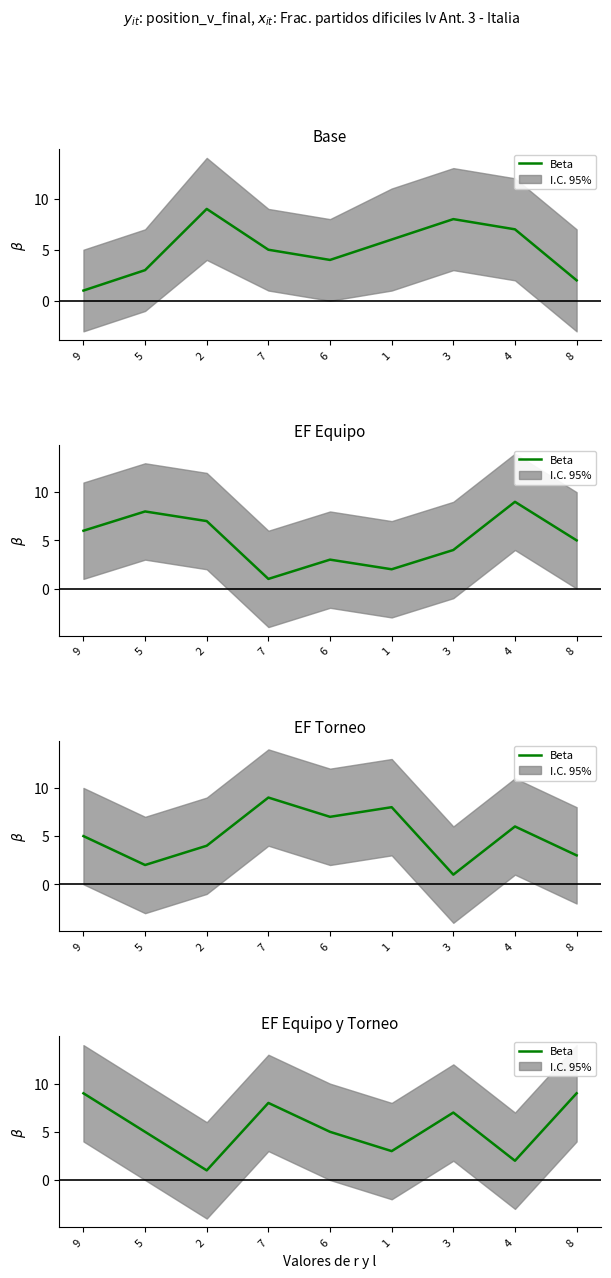

What is the approximate value at 4?

2